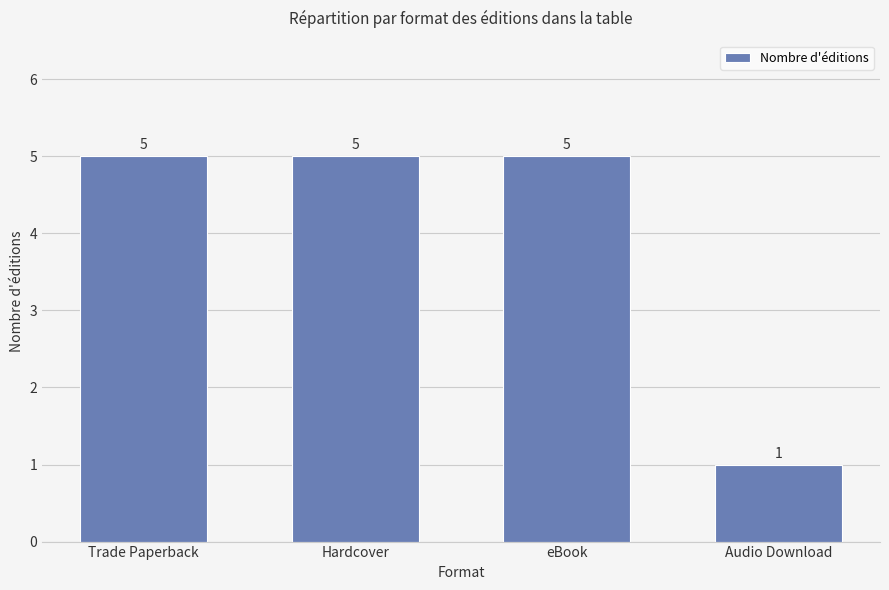

What is the sum of the values at Trade Paperback and Audio Download?

6